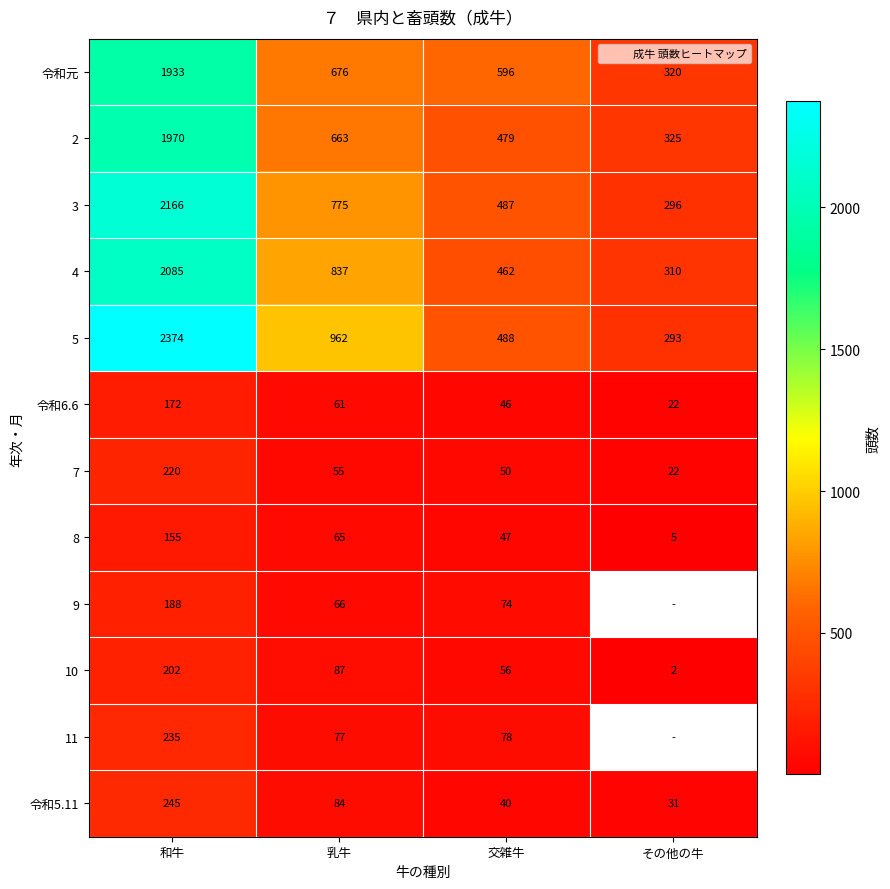

At 交雑牛, list the series in order from smallest to largest.

令和5.11, 令和6.6, 8, 7, 10, 9, 11, 4, 2, 3, 5, 令和元